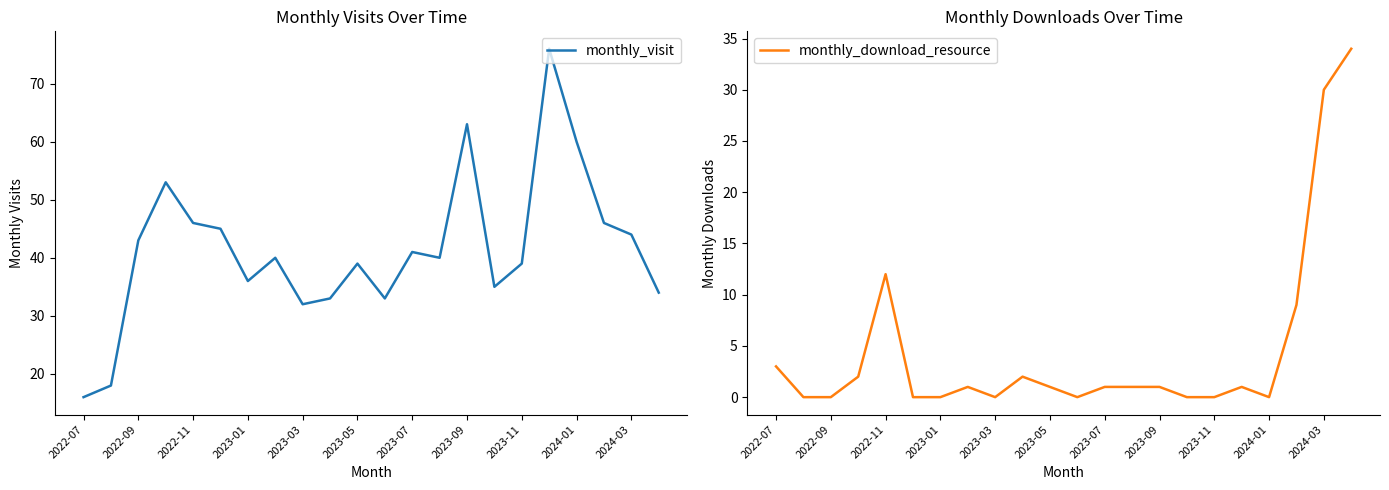

Count the number of data series in this chart.

2